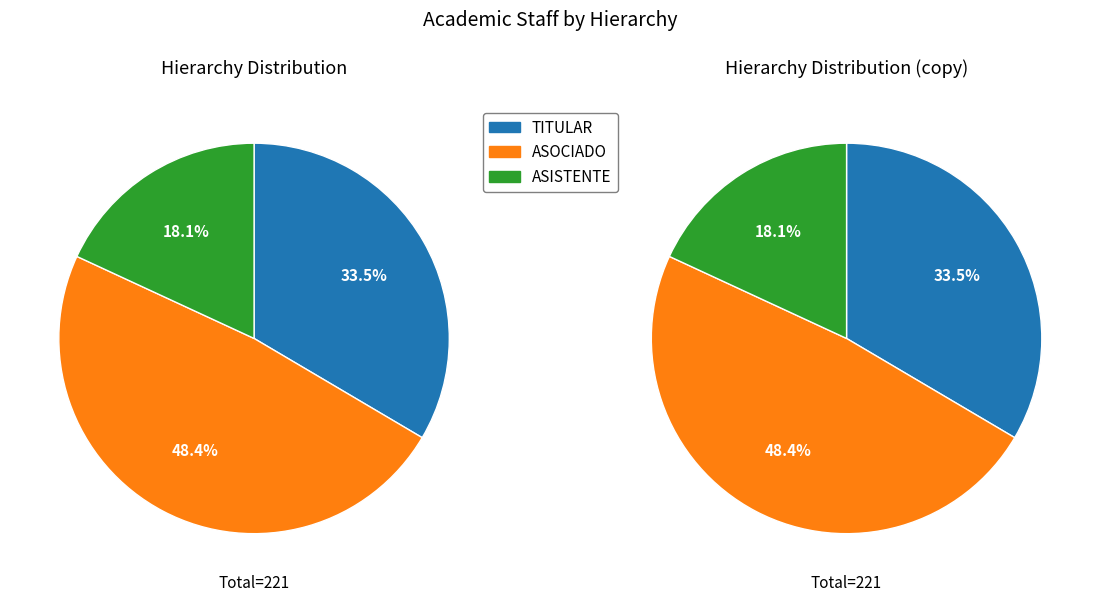

To the nearest percent, what percentage of the pie is ASISTENTE?

18%